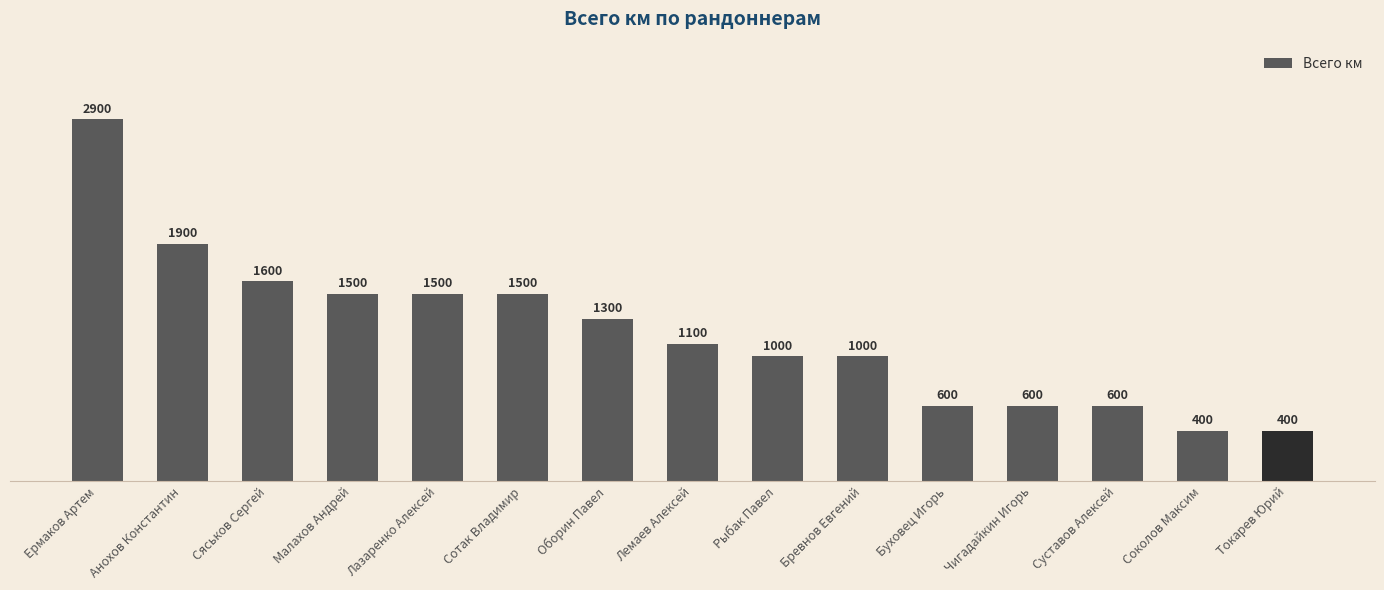

What is the label of the 10th bar from the left?

Бревнов Евгений